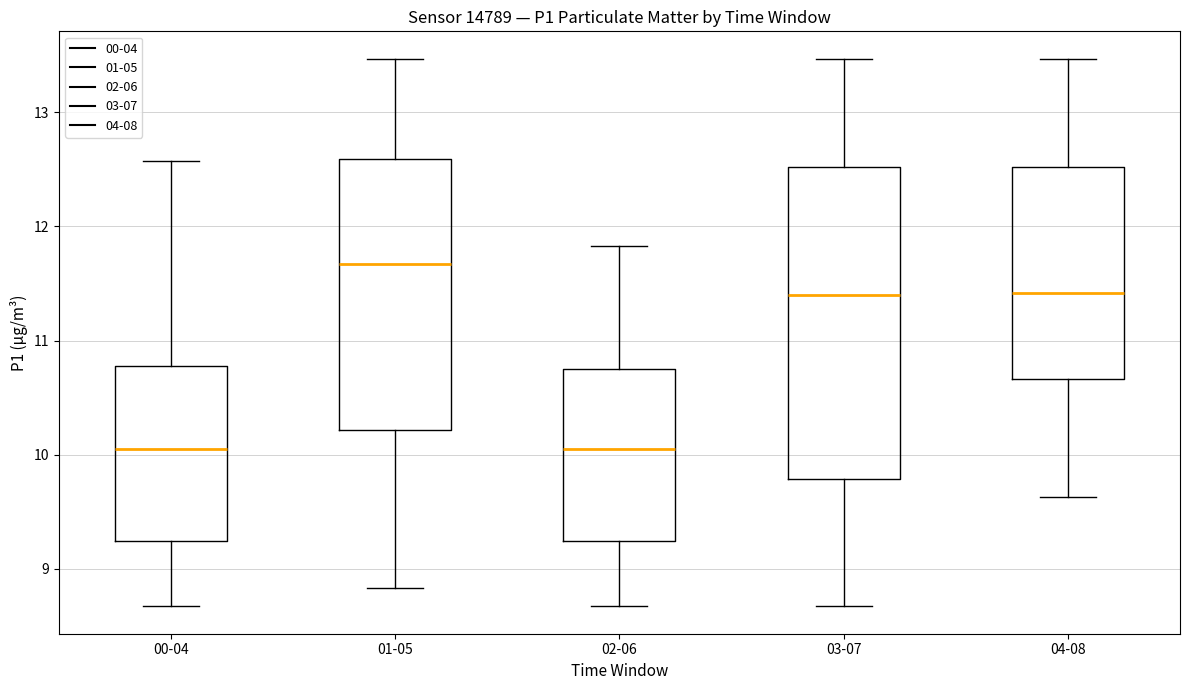

Reading left to right, read every box against the y-axis: the position of its median line, the range the box covers, and the ends of its whiskers. The values are not printed on the chart, so give them approximately, as read against the axis.

00-04: median 10.1, box 9.2 to 10.8, whiskers 8.7 to 12.6
01-05: median 11.7, box 10.2 to 12.6, whiskers 8.8 to 13.5
02-06: median 10.1, box 9.2 to 10.8, whiskers 8.7 to 11.8
03-07: median 11.4, box 9.8 to 12.5, whiskers 8.7 to 13.5
04-08: median 11.4, box 10.7 to 12.5, whiskers 9.6 to 13.5